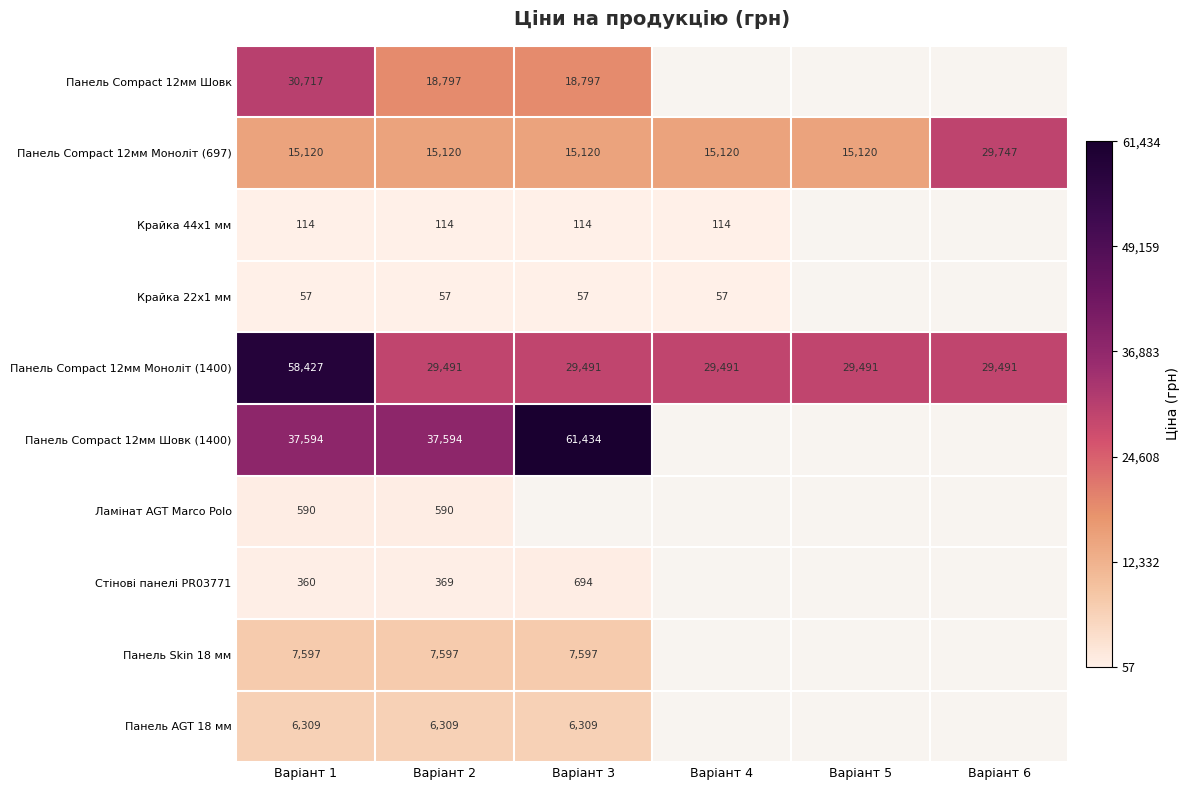

Rank the series by their maximum value, from highest to lowest.

Панель Сompact 12мм Шовк (1400), Панель Сompact 12мм Моноліт (1400), Панель Сompact 12мм Шовк, Панель Сompact 12мм Моноліт (697), Панель Skin 18 мм, Панель AGT 18 мм, Стінові панелі PR03771, Ламінат AGT Marco Polo, Крайка 44x1 мм, Крайка 22x1 мм